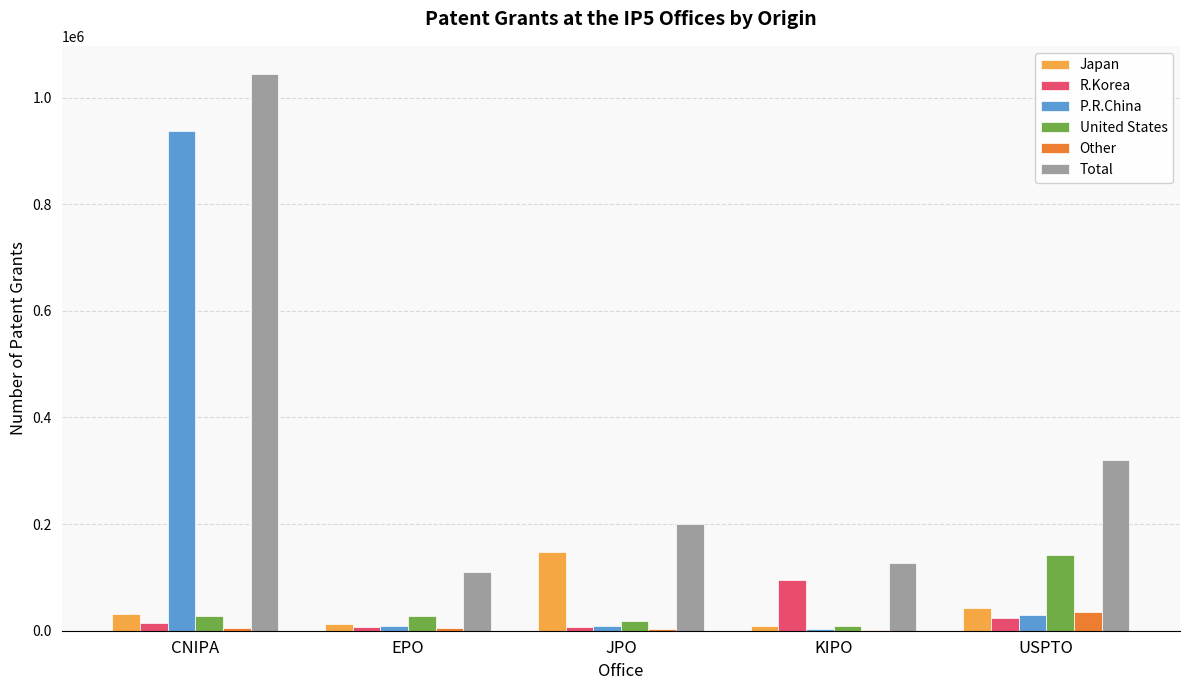

Read the Total value at CNIPA, to the nearest 50.

1044800